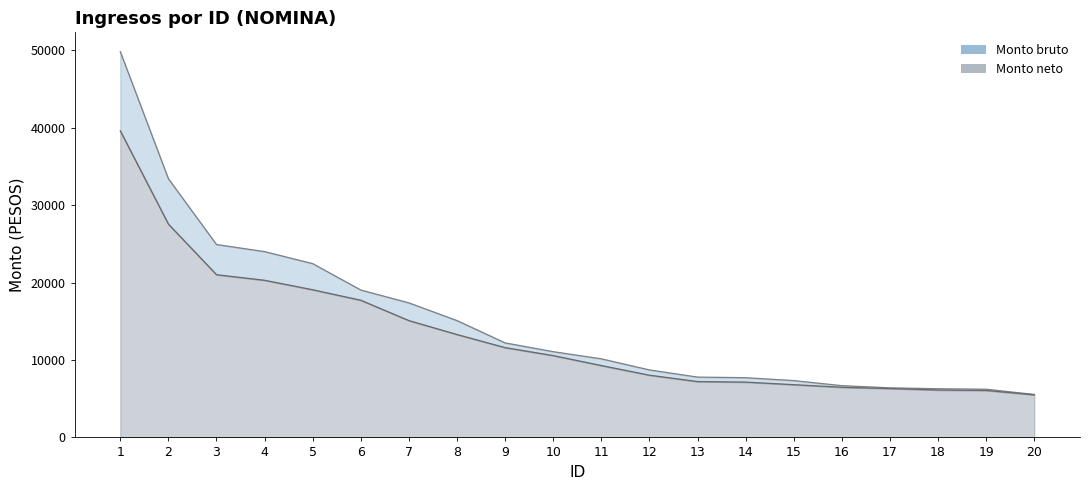

Which series has the widest spread of values?

Monto bruto